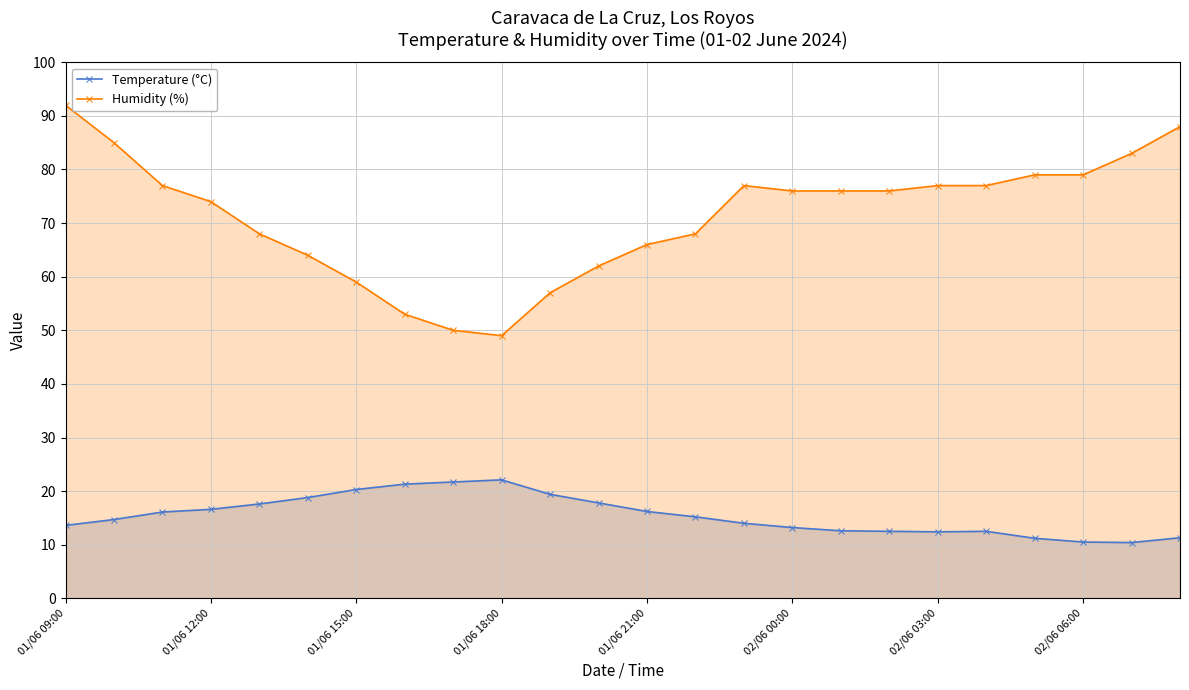

At which category does Humidity (%) reach its first local valley?

01/06 18:00